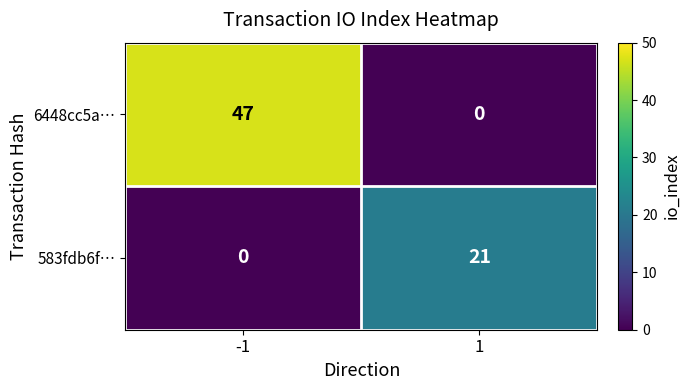

Reading left to right, extract all data points from this chart.

6448cc5a…: -1=47	1=0
583fdb6f…: -1=0	1=21